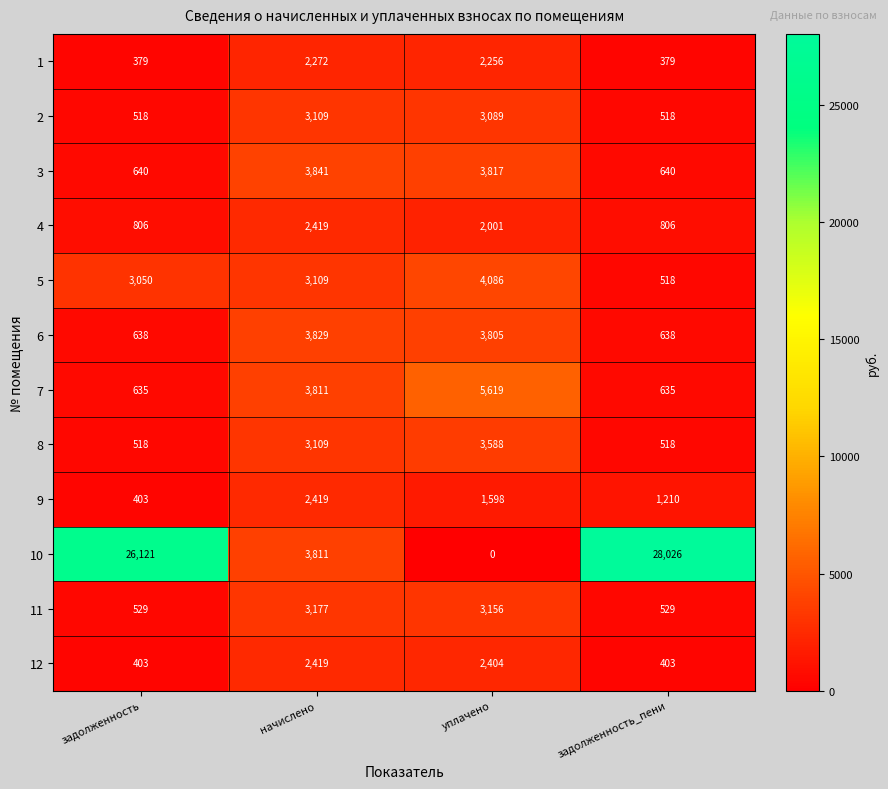

What is the sum of all 11 values?

7391